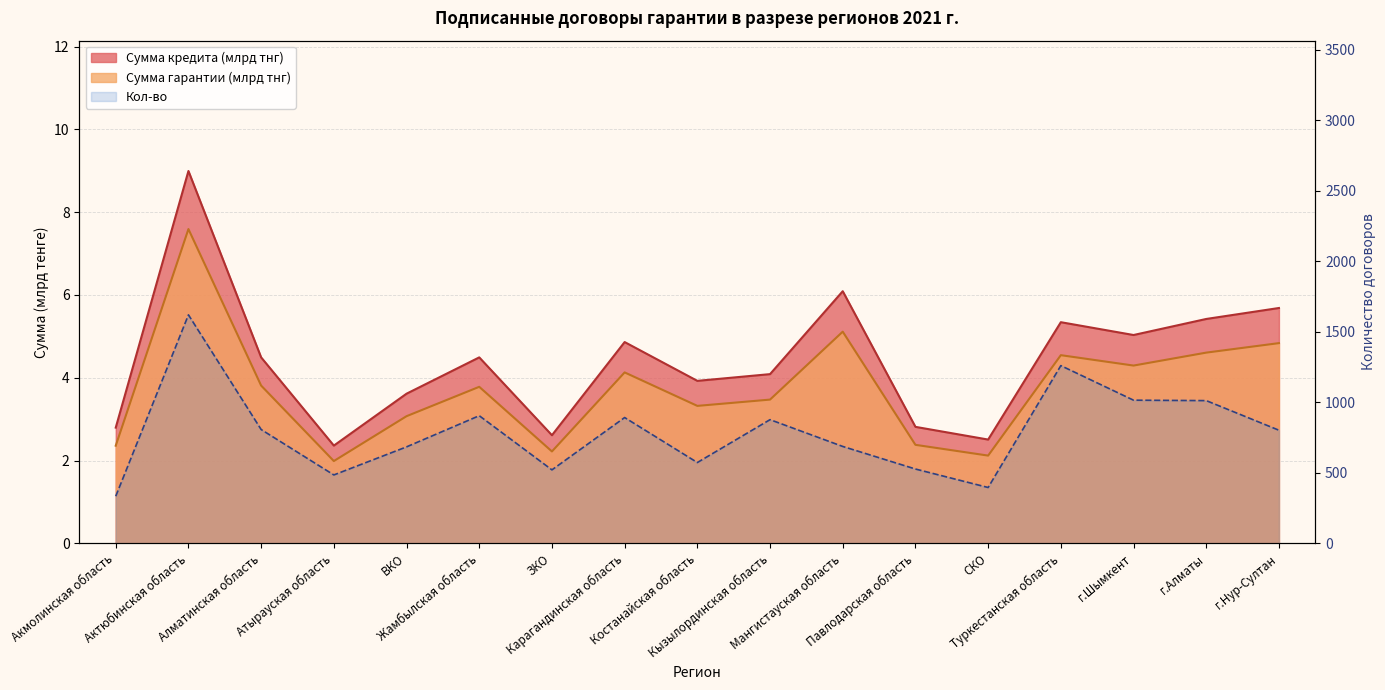

What is the difference between the maximum and minimum values in the Кол-во series?

1286.0